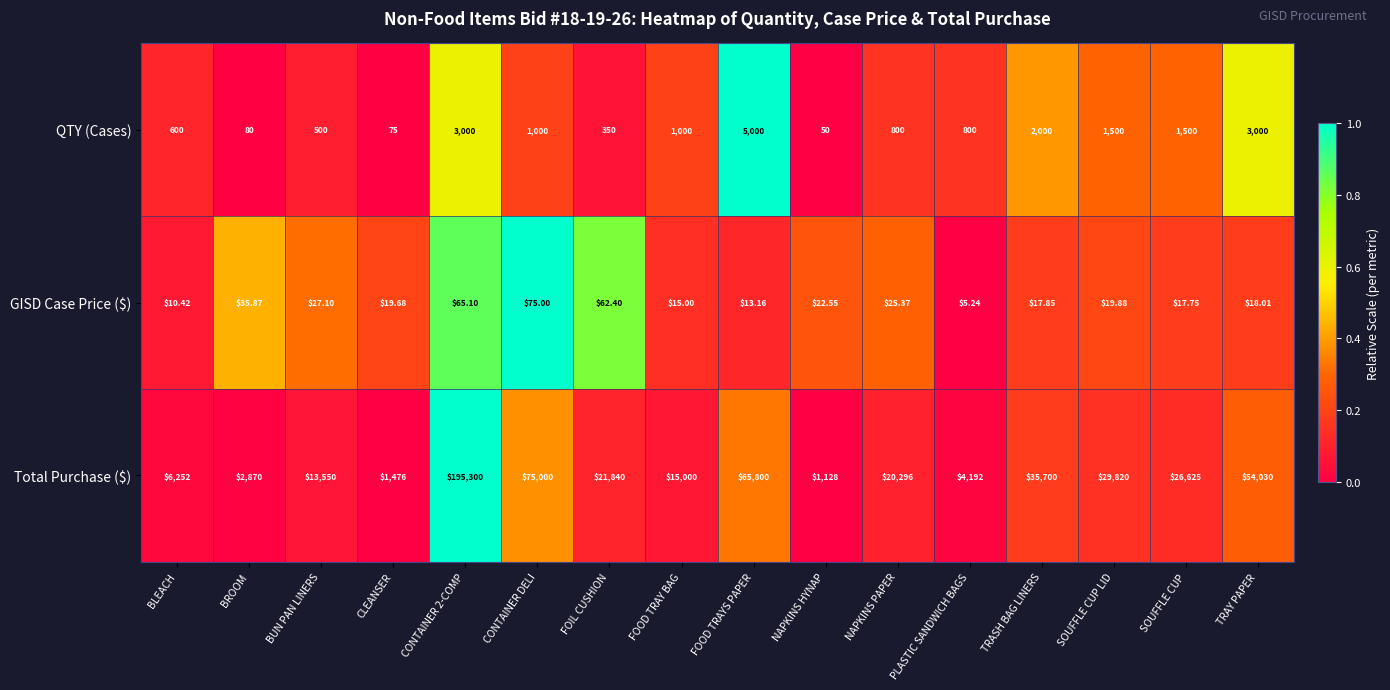

Which series has the largest total across all categories?

Total Purchase ($)